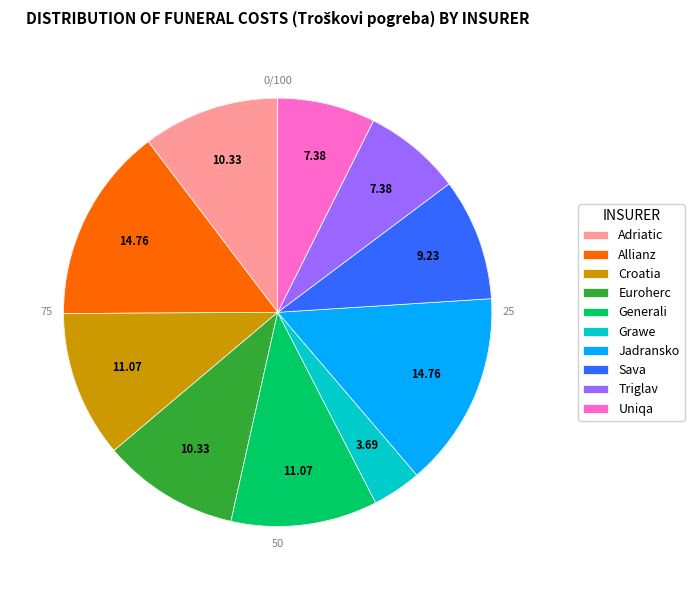

What is the largest slice in the pie chart?

Allianz